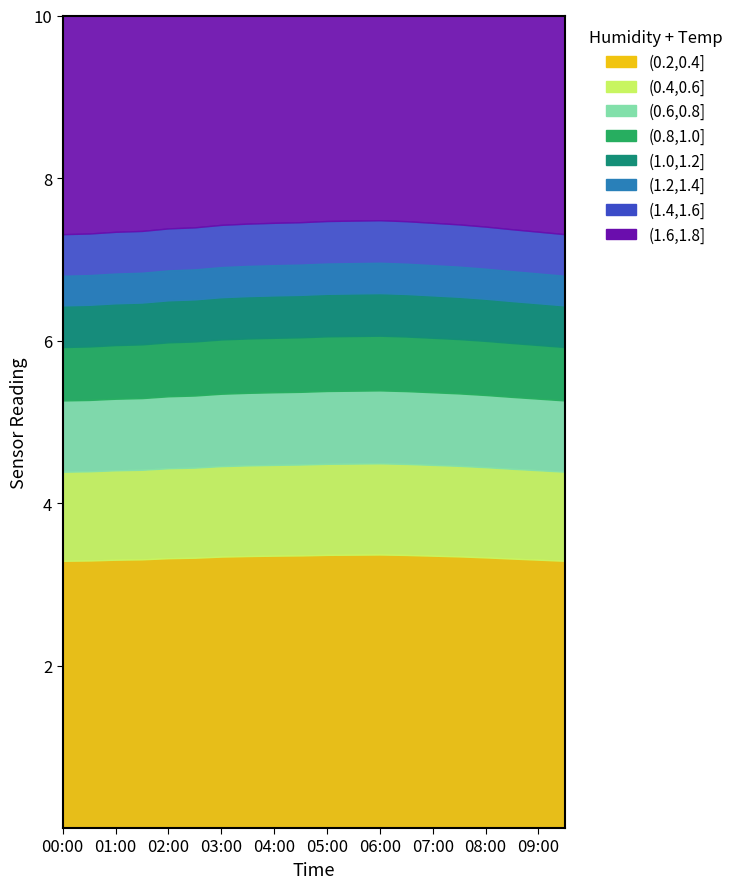

True or false: humidity and temperature cross at least once.

False